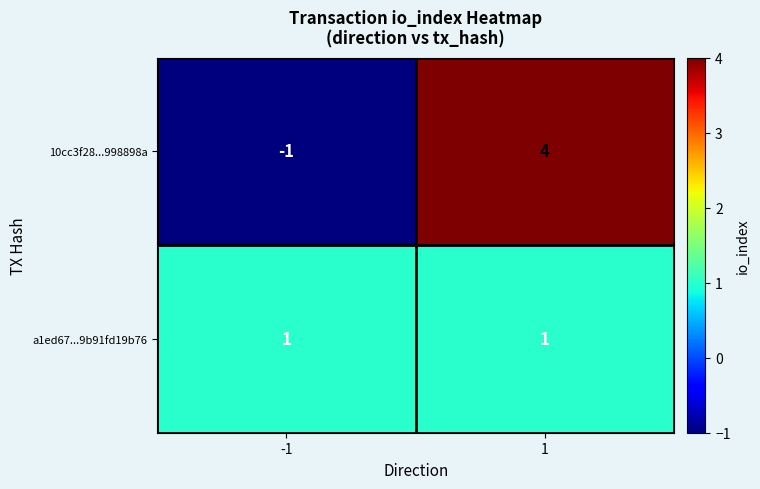

List the series in order of their peak value, lowest first.

a1ed67...9b91fd19b76, 10cc3f28...998898a